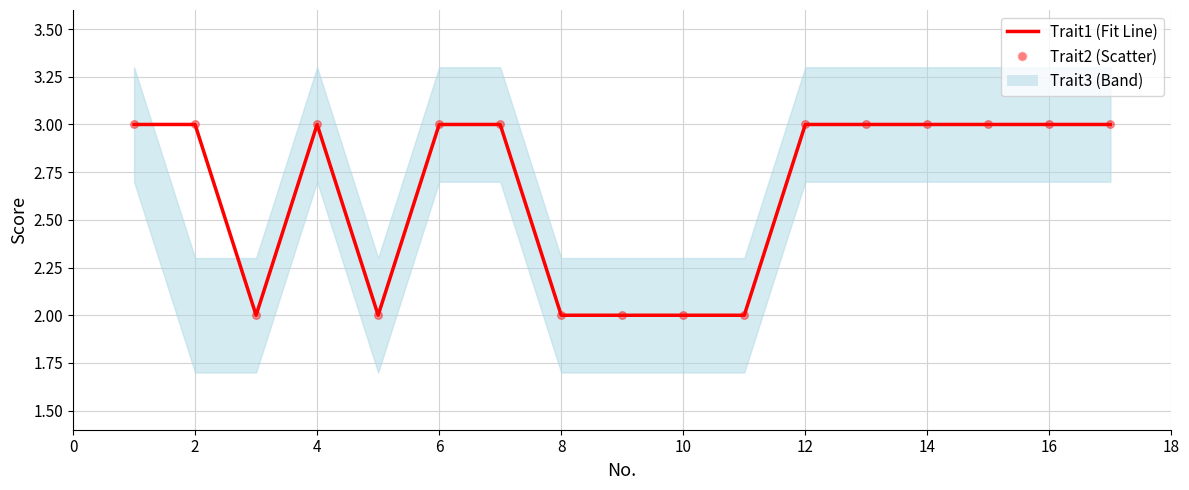

Which series contains the lowest Y value?

Trait1